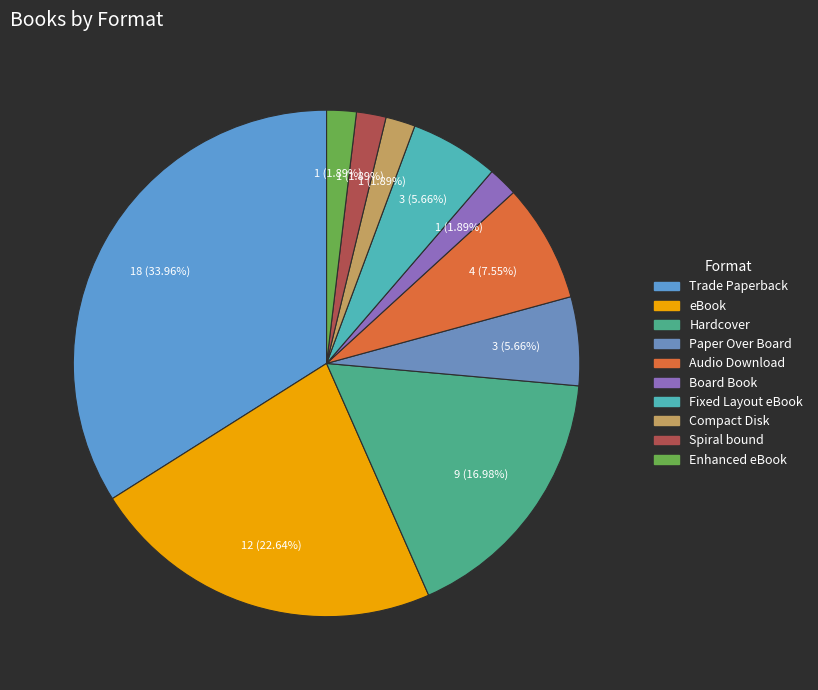

Does Spiral bound account for over 50% of the chart?

No